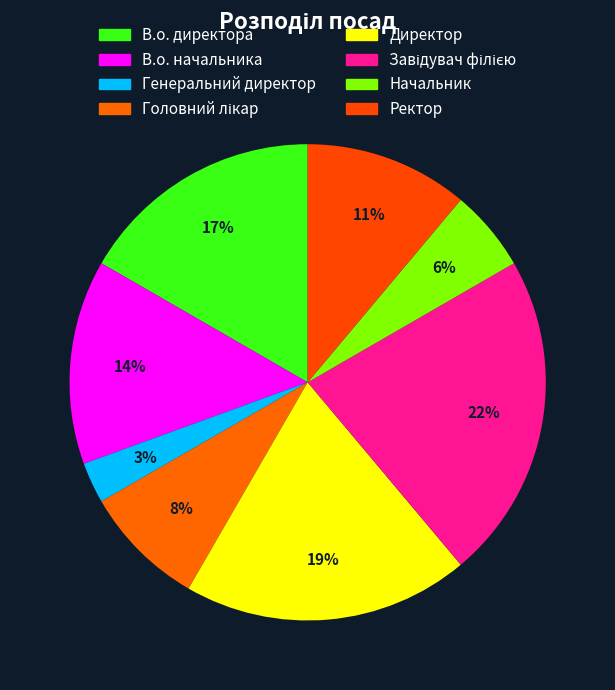

To the nearest percent, what percentage of the pie is Директор?

19%